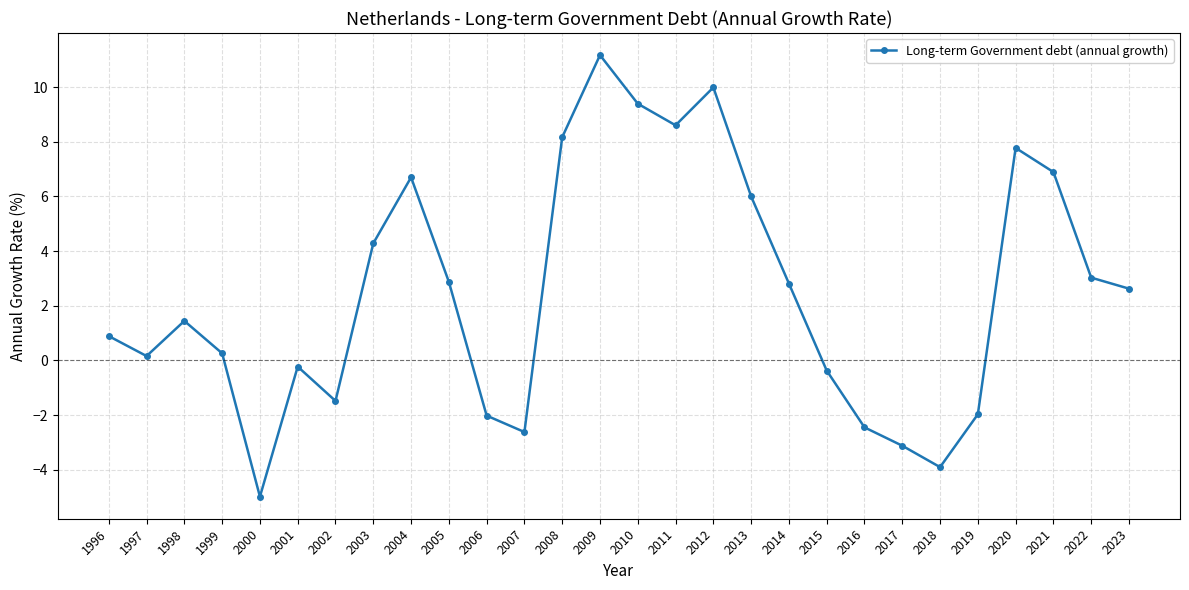

True or false: there are more than 0 points higher than both neighbors.

True